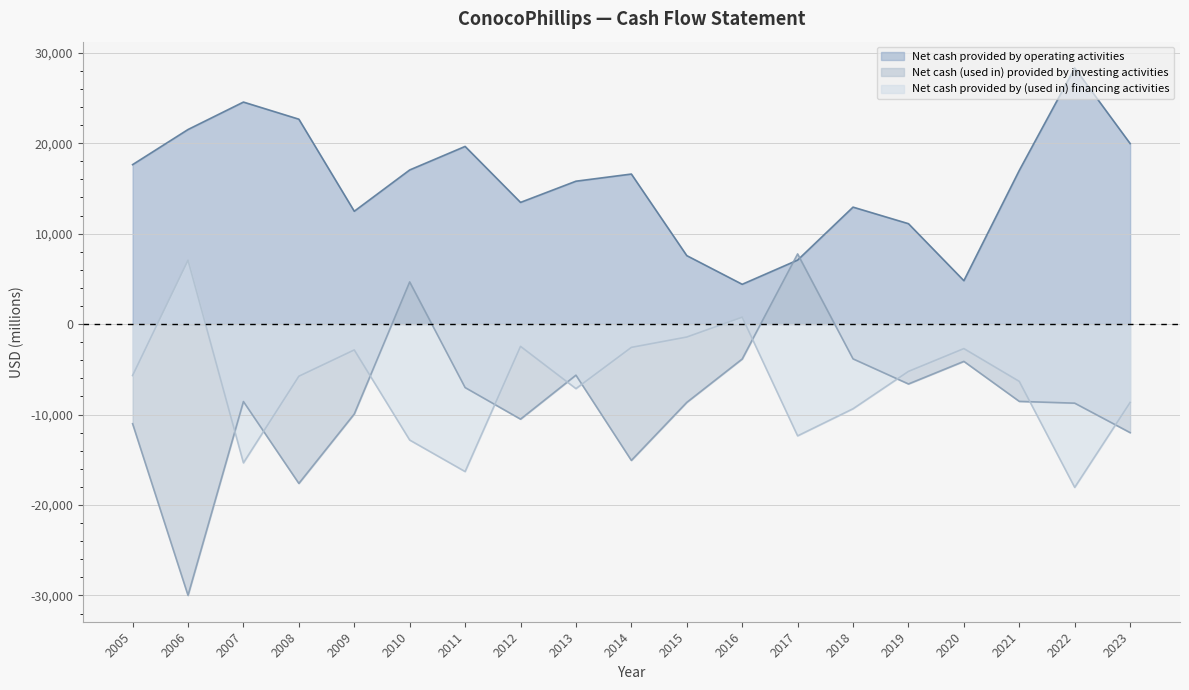

What is the value of the Net cash provided by (used in) financing activities point at the 12th from the left?

764